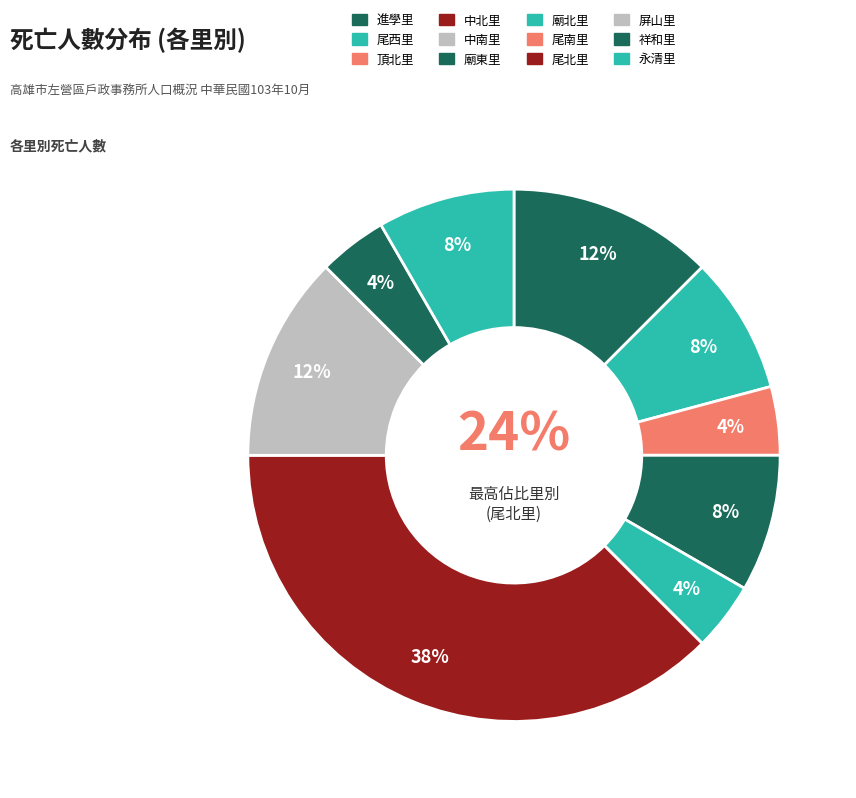

Combined, what portion of the pie is 尾西里 and 祥和里?

12.5%